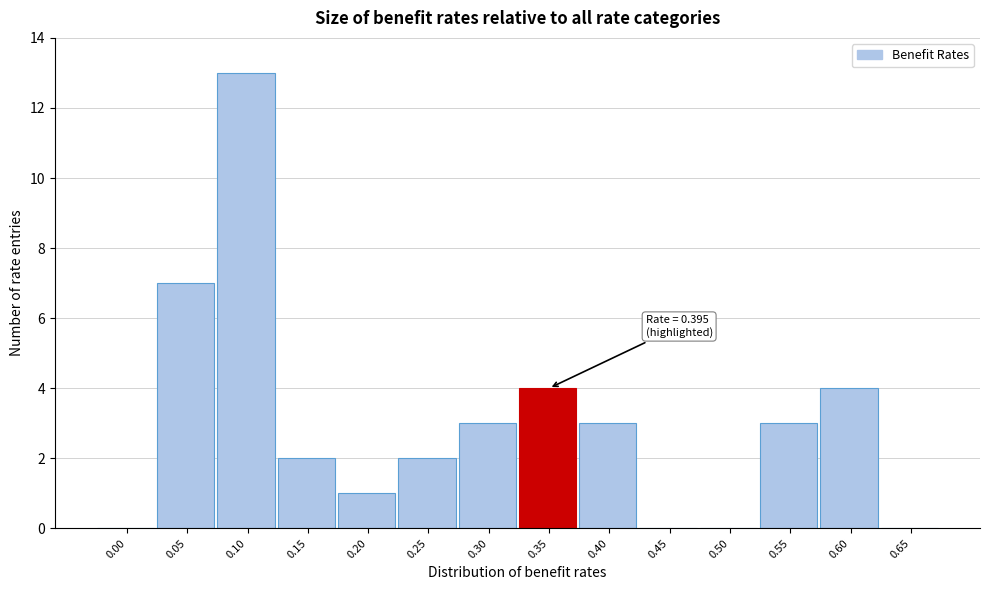

Reading left to right, what are all the values shown in this chart?

0.00=0	0.05=7	0.10=13	0.15=2	0.20=1	0.25=2	0.30=3	0.35=4	0.40=3	0.45=0	0.50=0	0.55=3	0.60=4	0.65=0